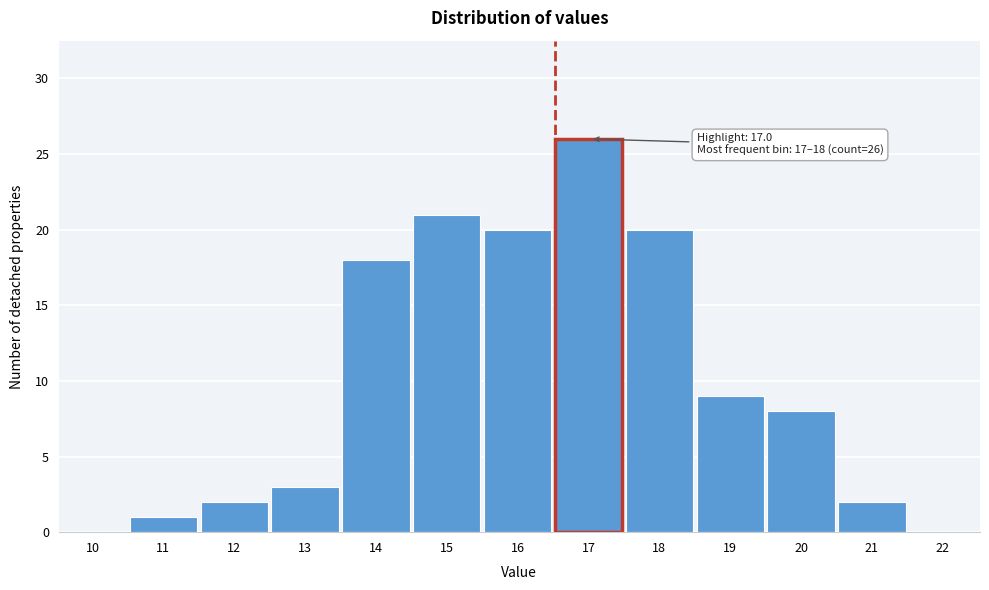

Reading left to right, transcribe all the data shown in this chart.

10=0	11=1	12=2	13=3	14=18	15=21	16=20	17=26	18=20	19=9	20=8	21=2	22=0